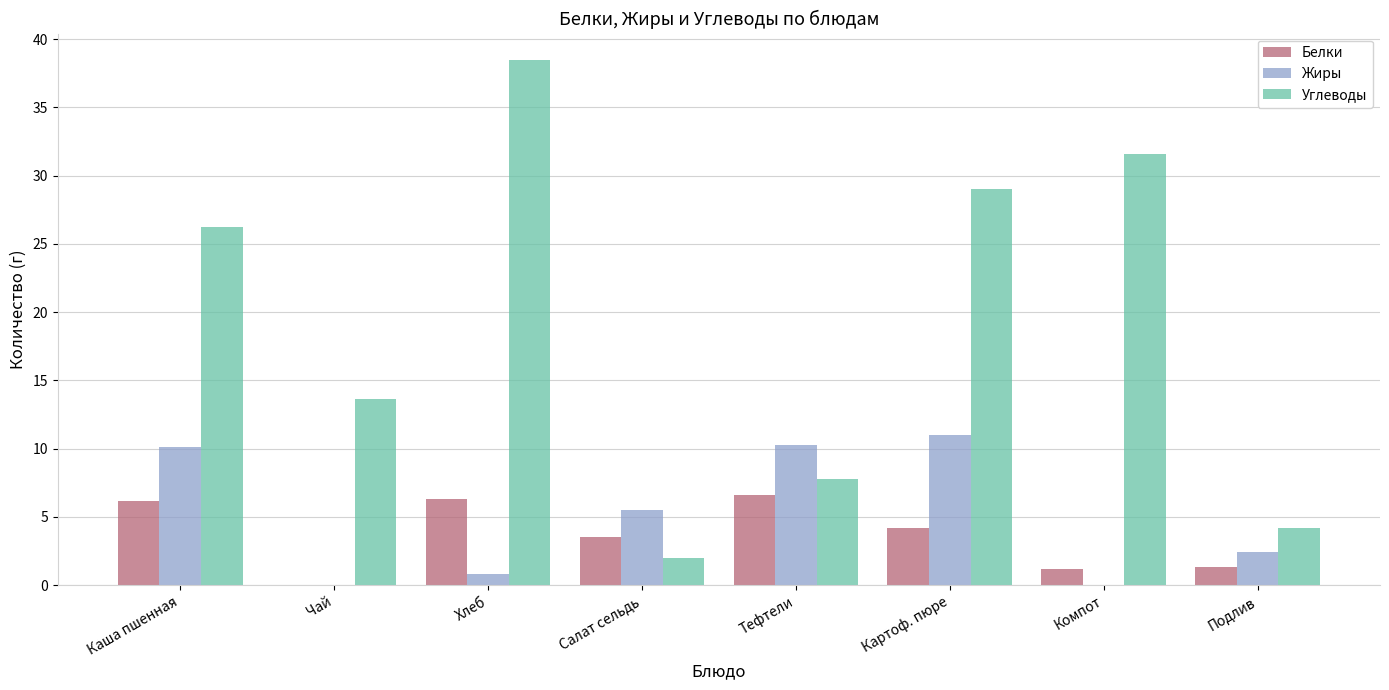

What are all the series names shown in the legend?

Белки, Жиры, Углеводы